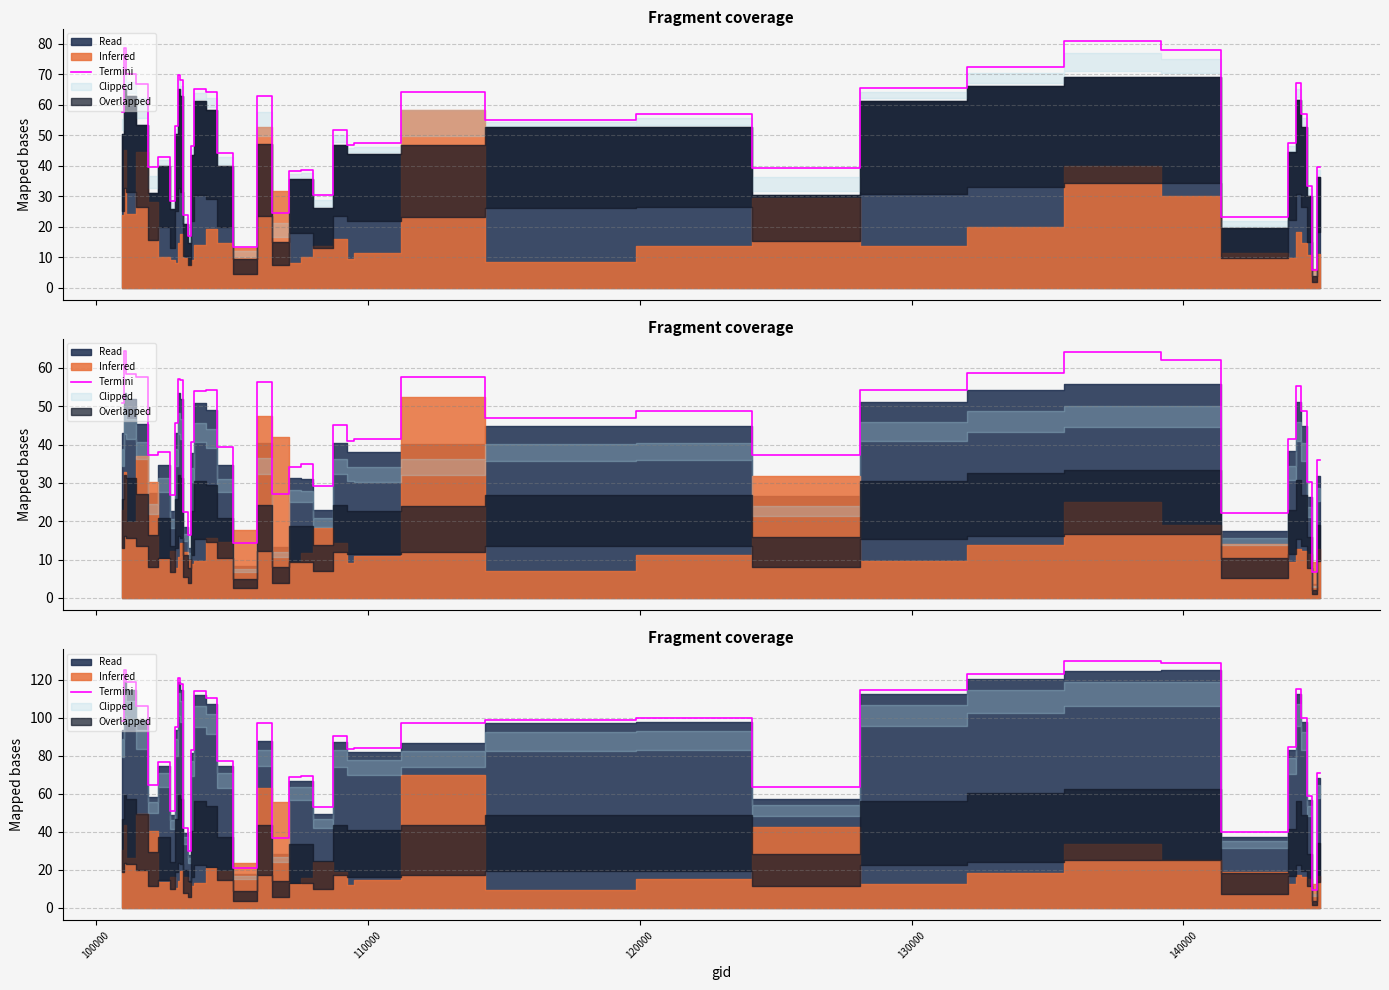

How many lines are shown in the chart?

1